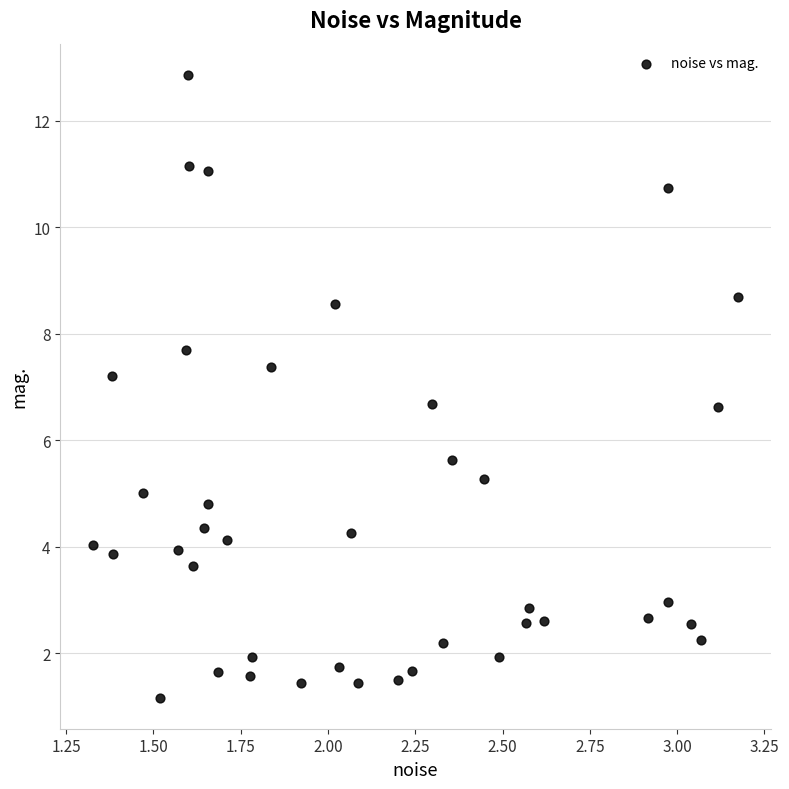

What is the range of Y values (max minus min)?

11.7